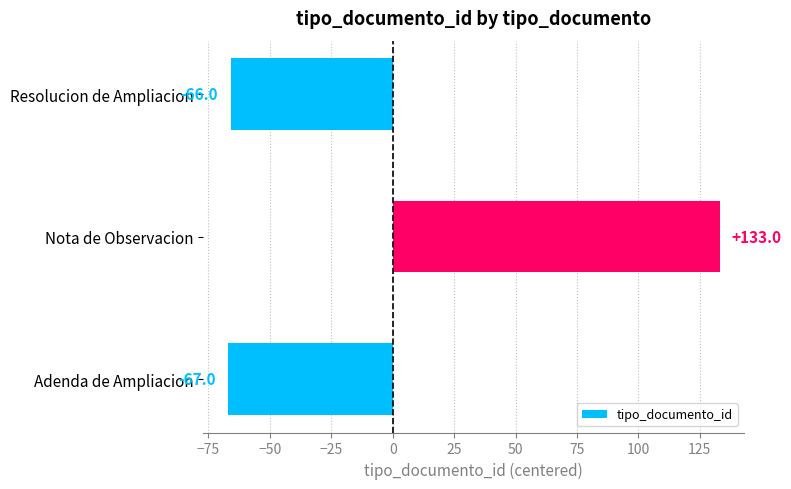

Rank the categories by value from highest to lowest.

Nota de Observacion, Resolucion de Ampliacion, Adenda de Ampliacion